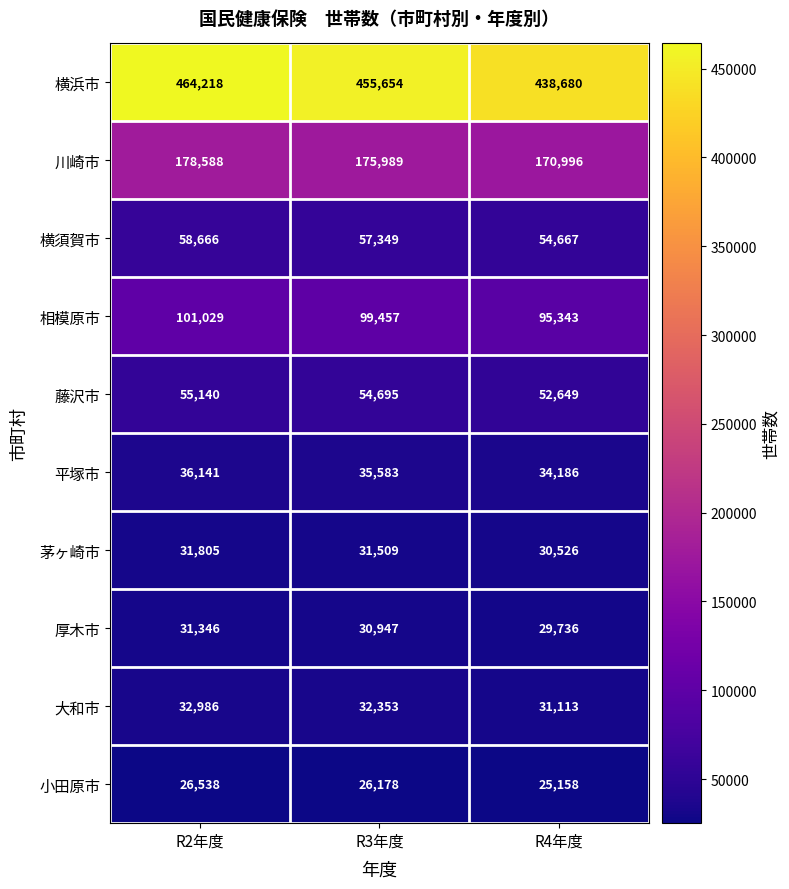

Which series has the largest range (max minus min)?

横浜市